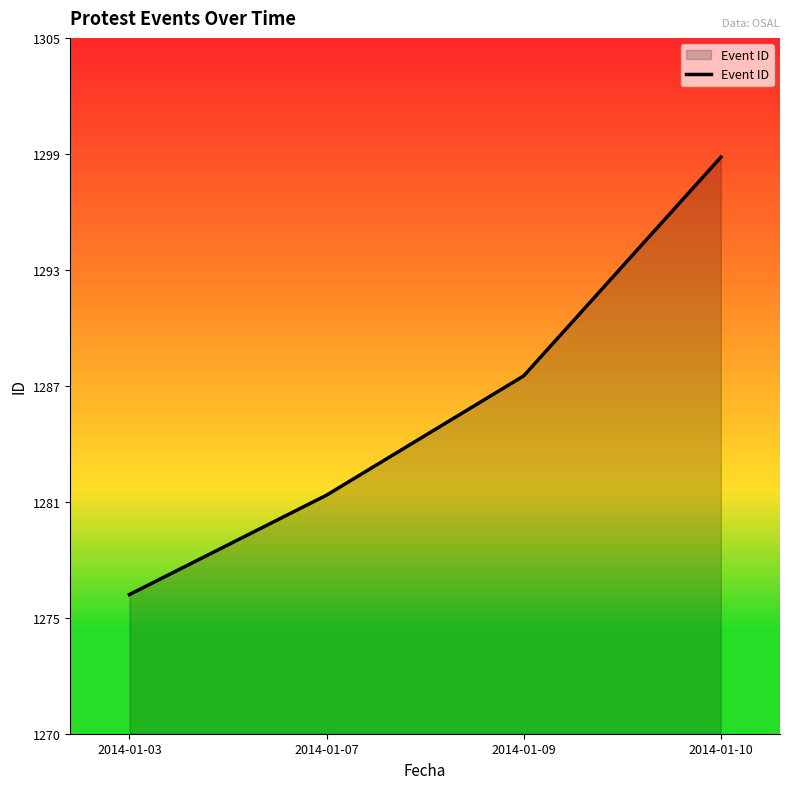

What is the maximum value shown in the chart?

1299